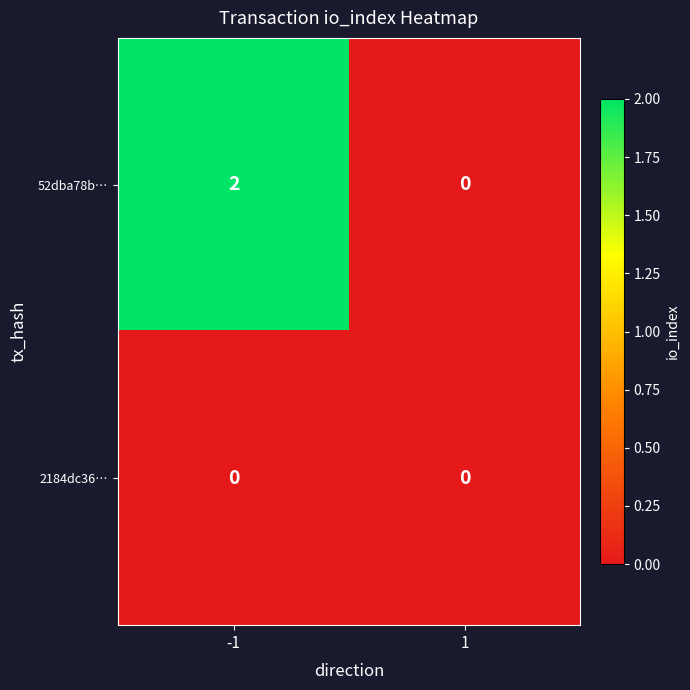

Is it true that 52dba78b… equals 2 at -1?

True